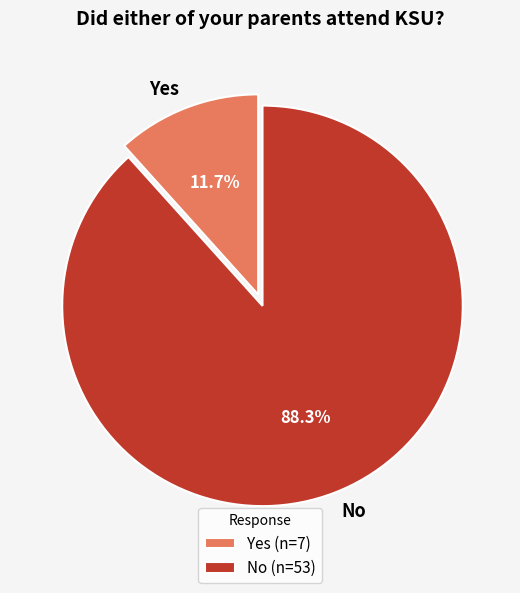

What percentage do Yes and No together represent?

100.0%